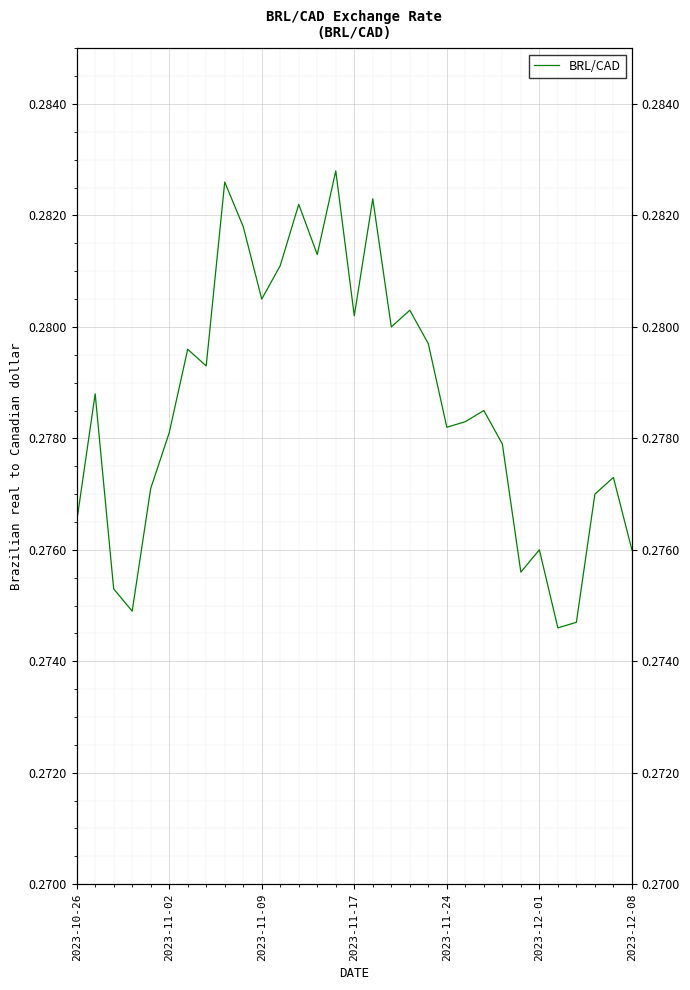

What is the value of the 28th point from the left?

0.3